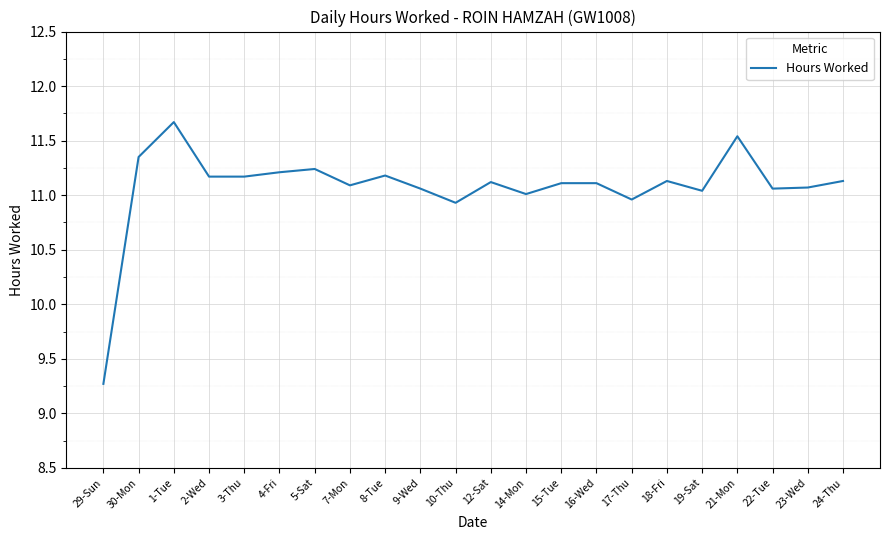

What is the sum of all values?

243.6